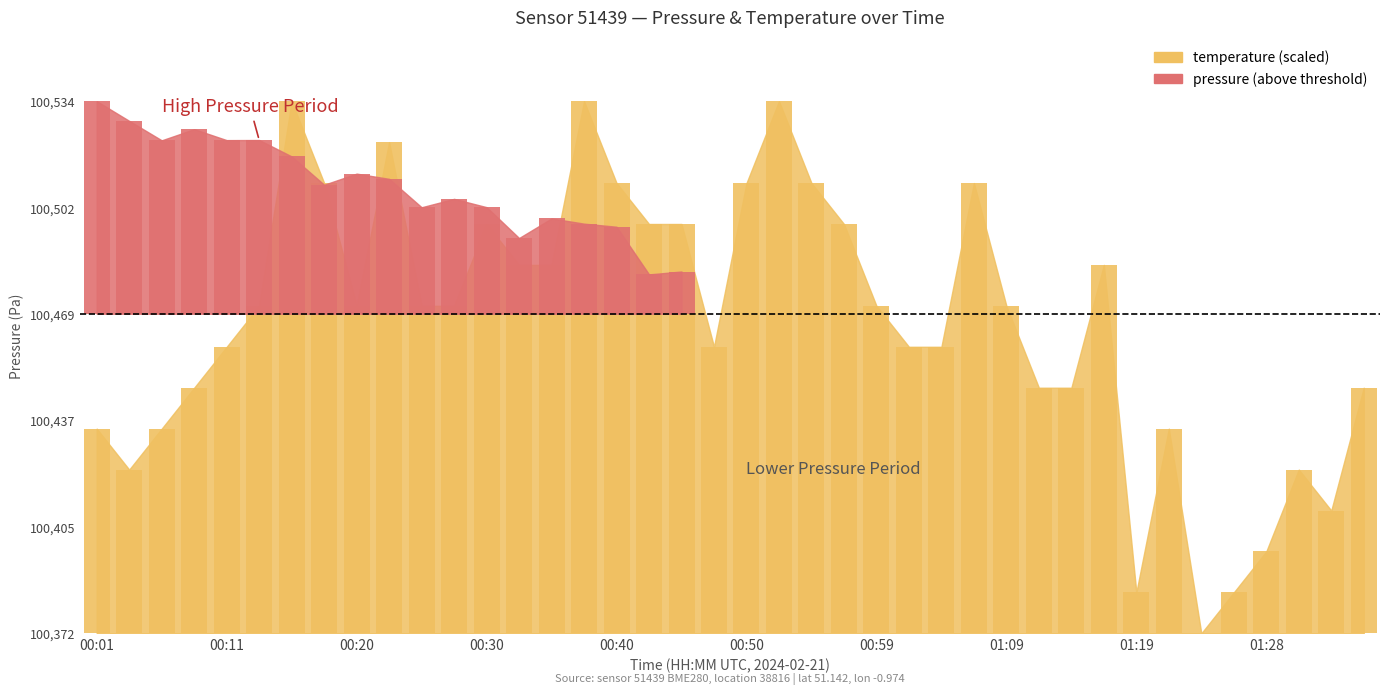

What is the value of the 32nd bar from the left?

112.3